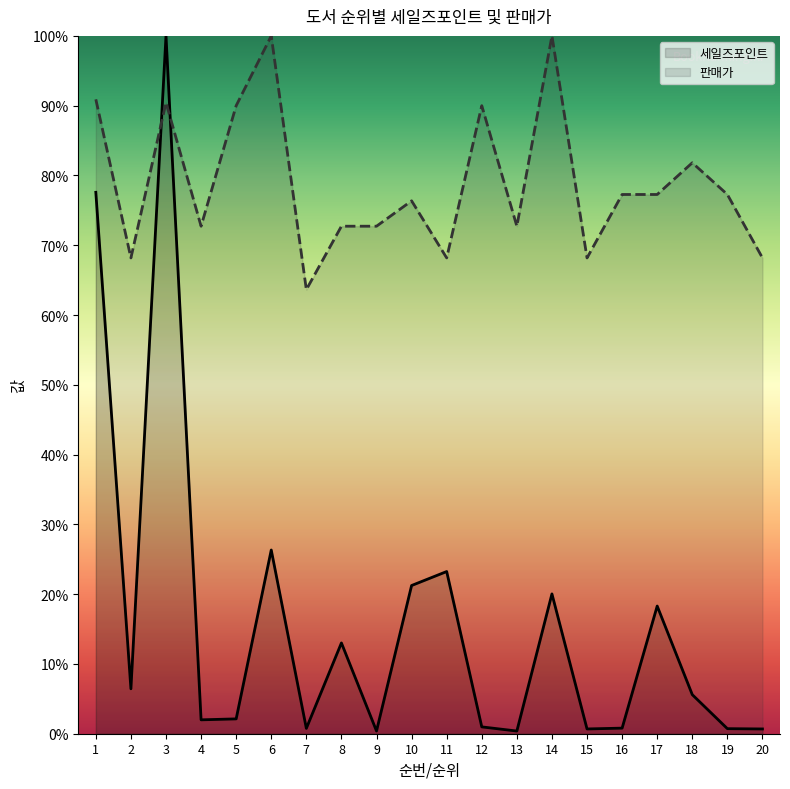

Between which two adjacent categories do 세일즈포인트 and 판매가 first intersect?

2 and 3